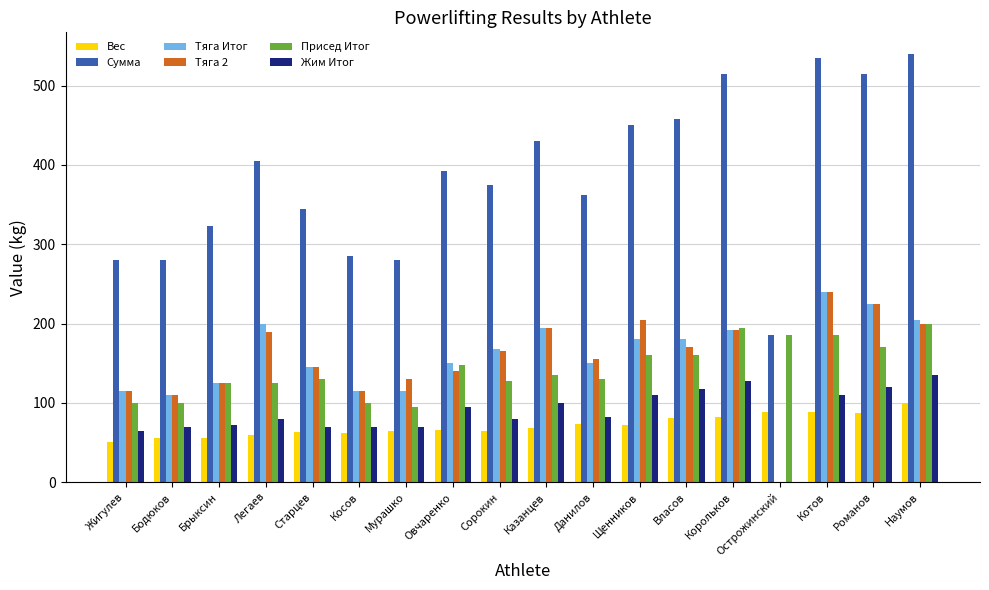

Is it true that Присед Итог equals 91.3 at Романов?

False